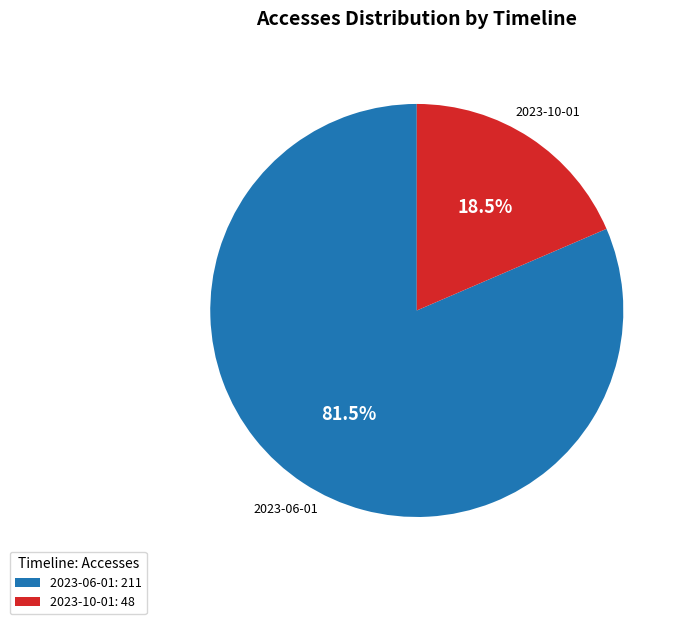

Which category has the biggest portion of the pie?

2023-06-01: 211